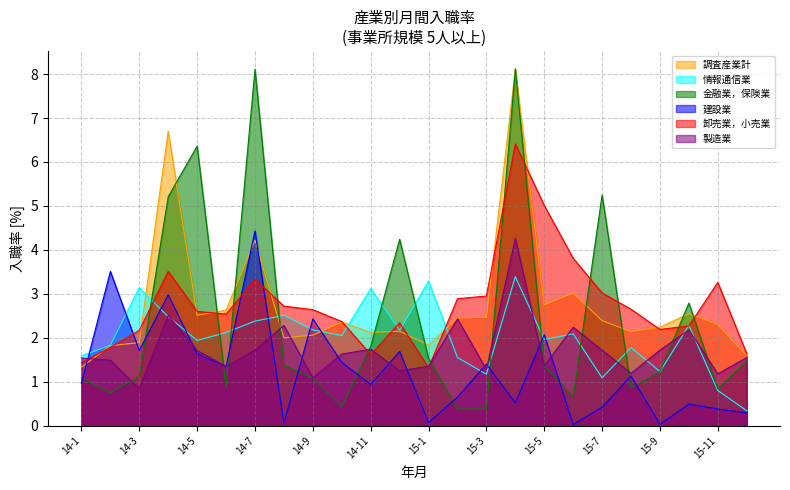

What is the sum of the 建設業 values at 14-3 and 14-7?

6.1